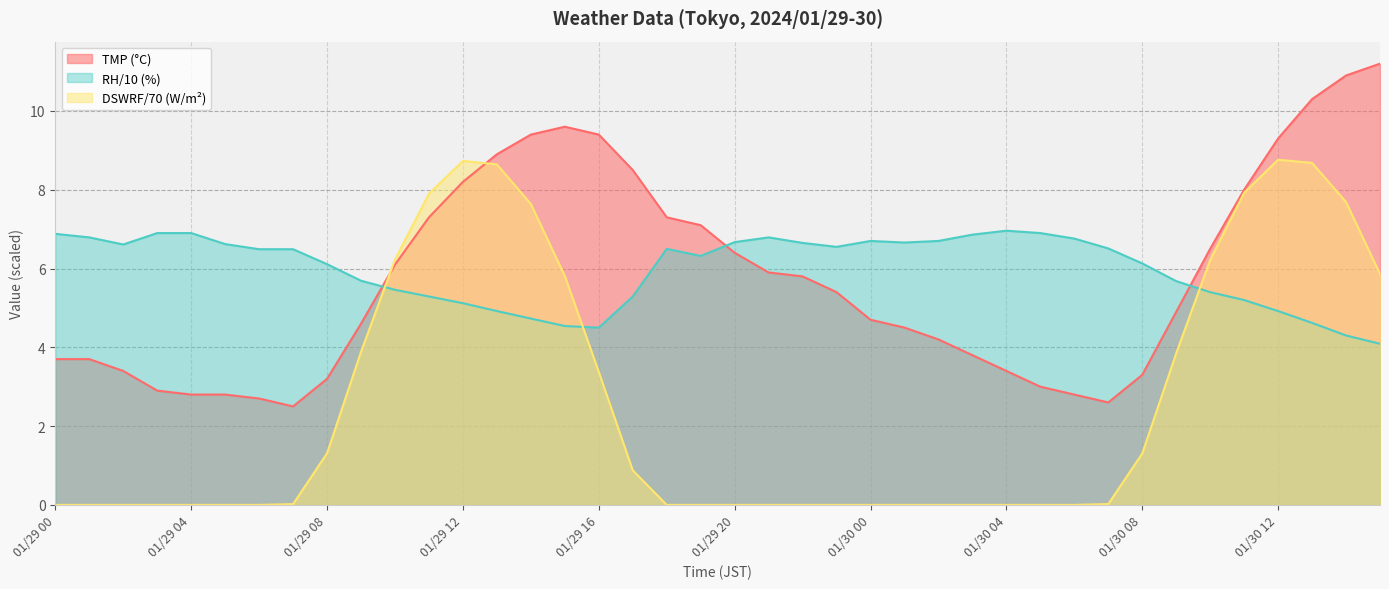

Between 01/29 09 and 01/30 14, which series saw the biggest shift?

TMP